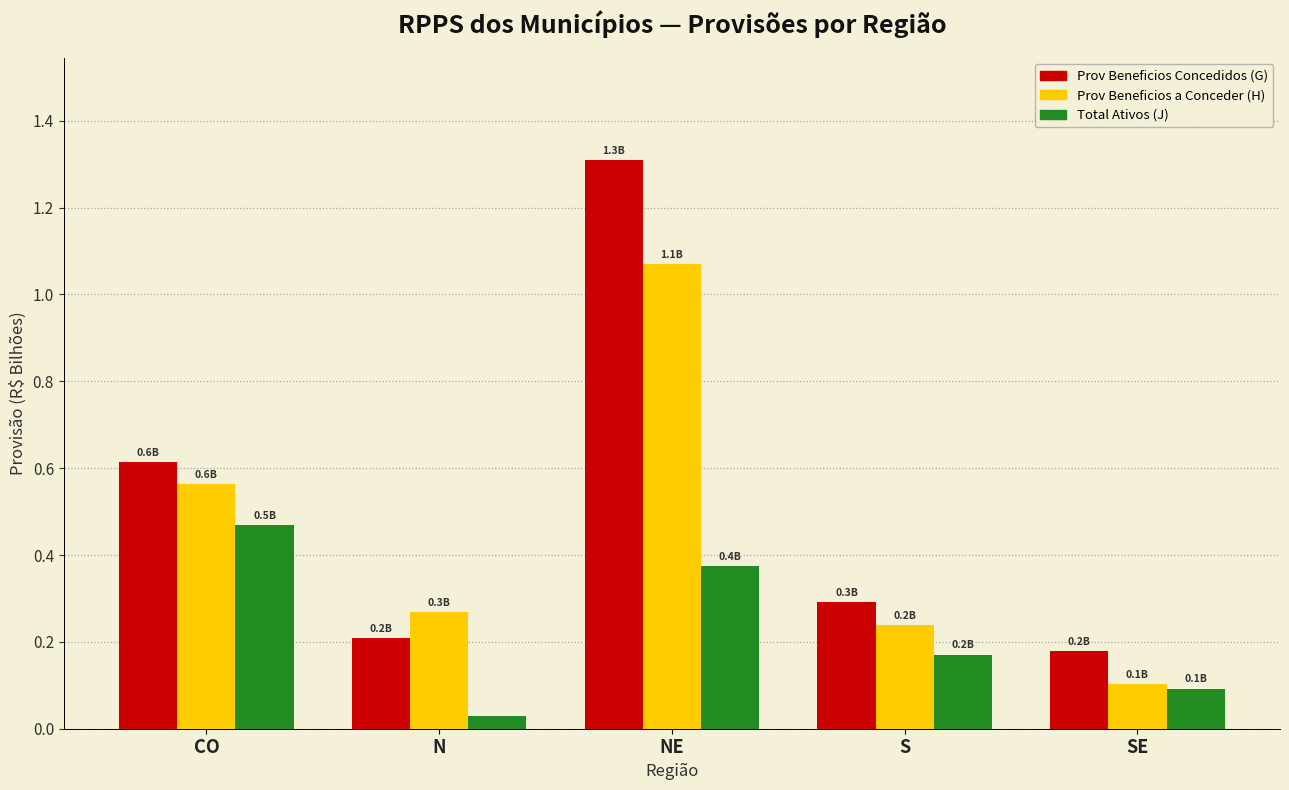

Which series has the largest total across all categories?

Prov Beneficios Concedidos (G)